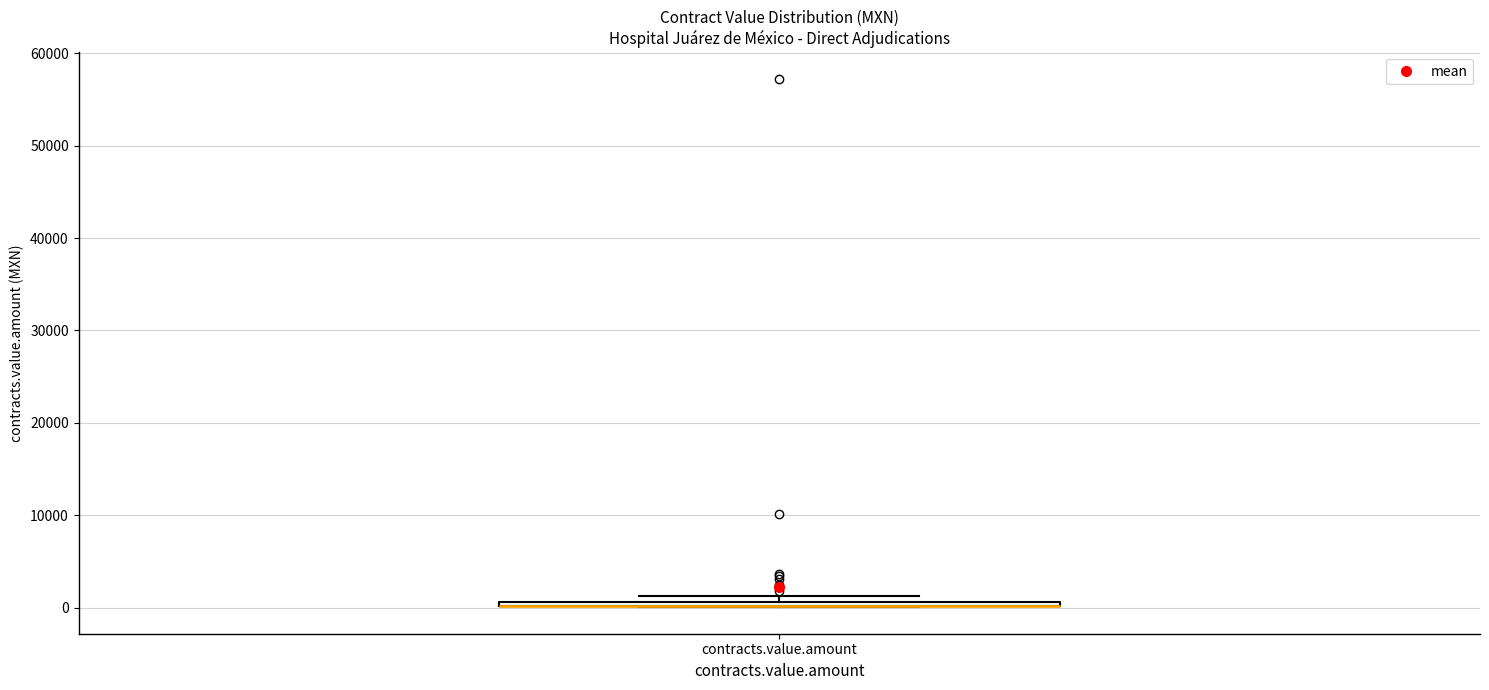

Where is the upper edge of the box for contracts.value.amount on the y-axis? The values are not printed on the chart, so give them approximately, as read against the axis.

1000